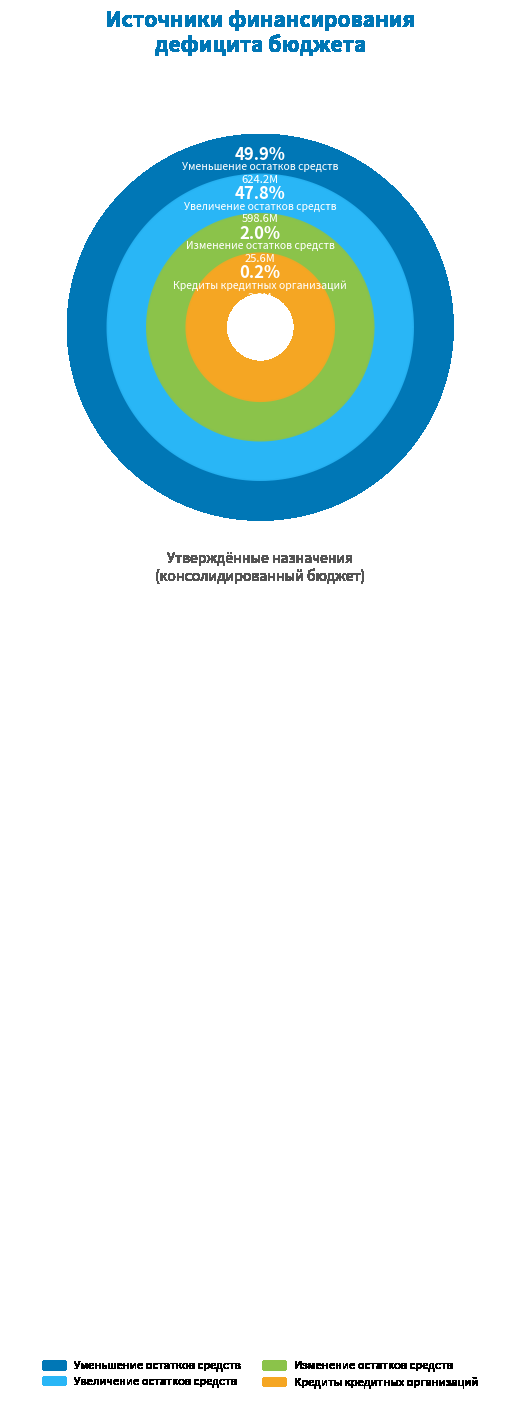

To the nearest percent, what percentage of the pie is Уменьшение остатков средств?

50%